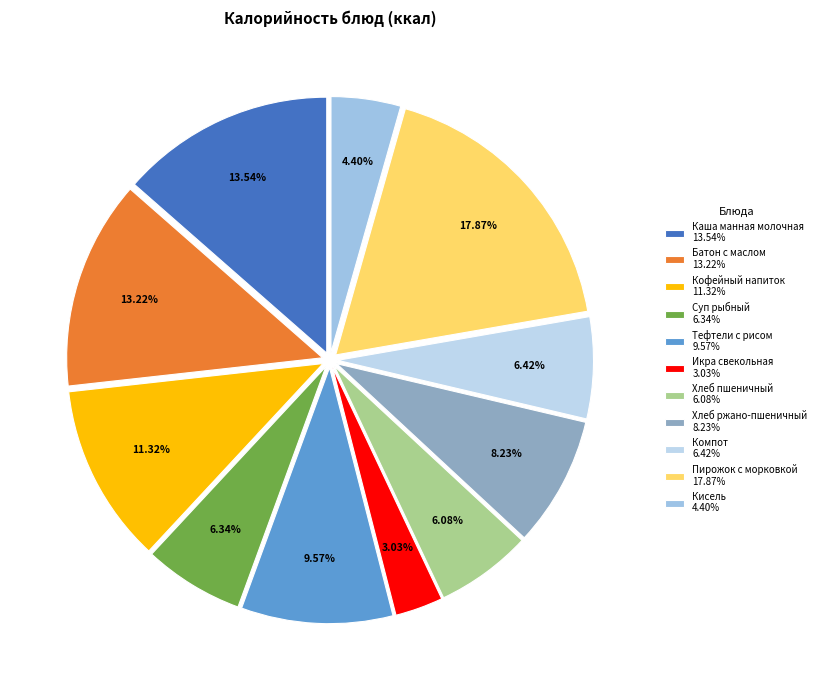

The Кофейный напиток slice represents 11% of the pie. True or false?

True